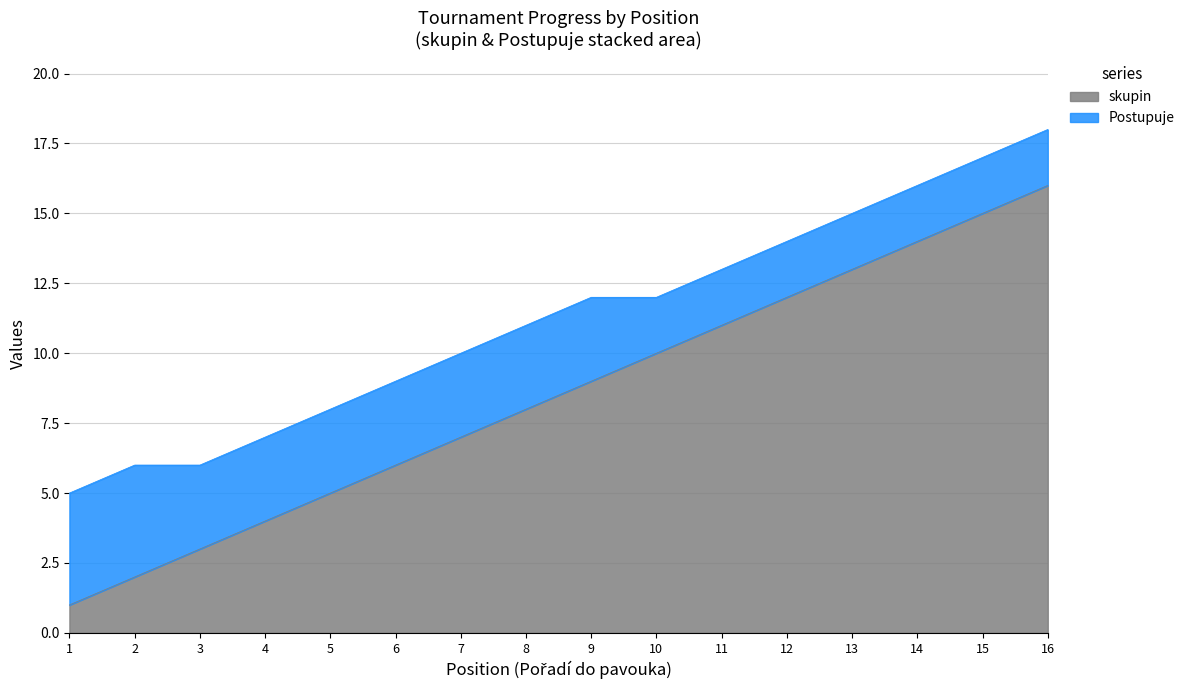

What is the highest value of the skupin series?

16